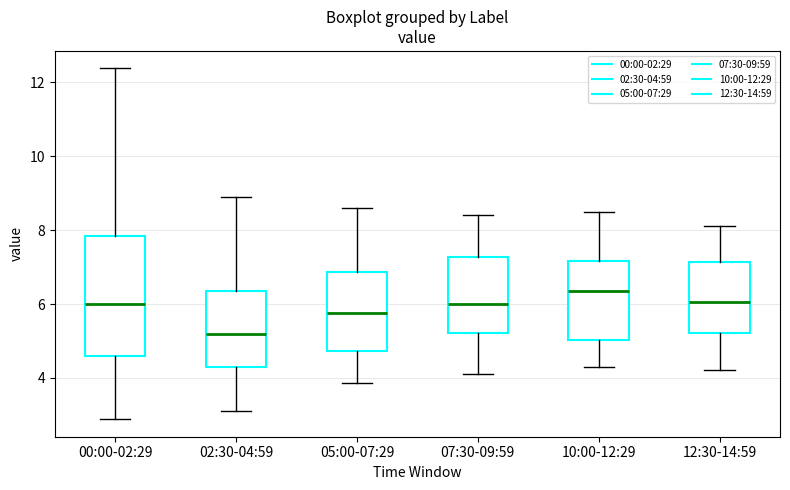

Where is the upper edge of the box for 12:30-14:59 on the y-axis? The values are not printed on the chart, so give them approximately, as read against the axis.

7.2